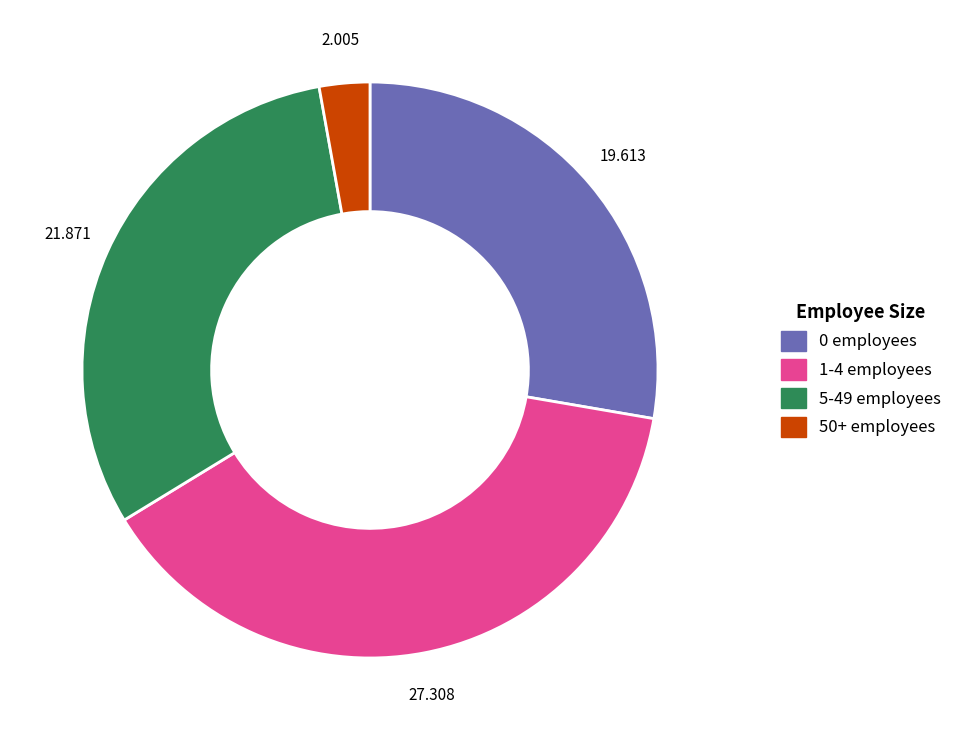

Is there a majority slice in this chart?

No